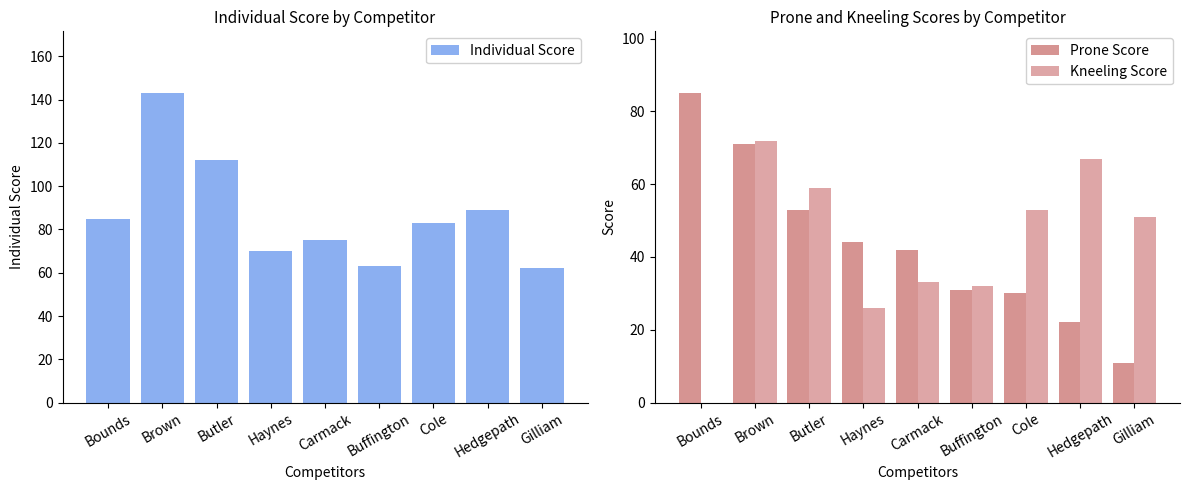

Between Haynes and Cole, which series saw the biggest shift?

Kneeling Score